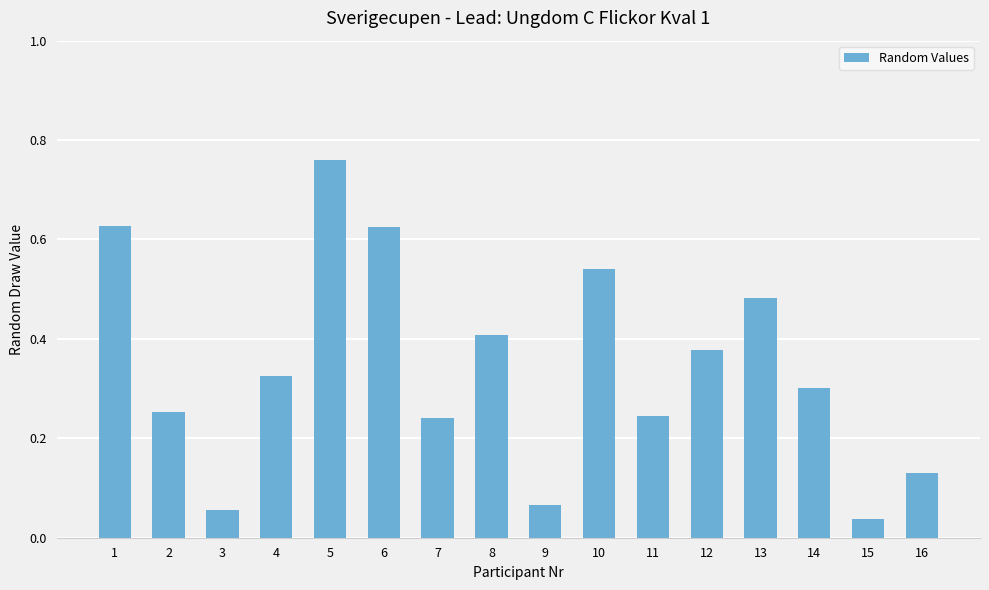

Which has a higher value, 13 or 10?

10